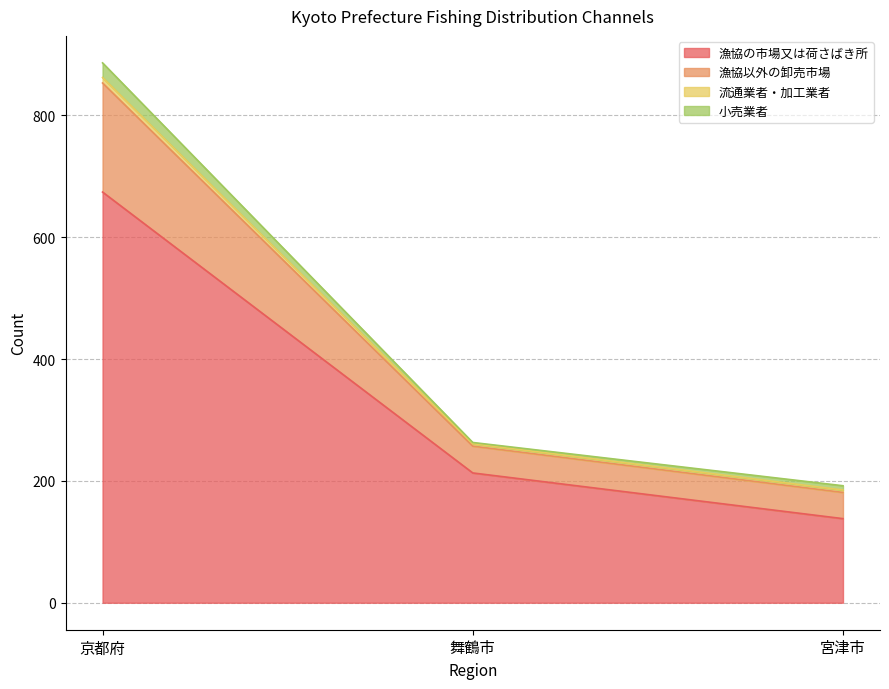

True or false: 漁協の市場又は荷さばき所 has a value of 138 at 宮津市.

True